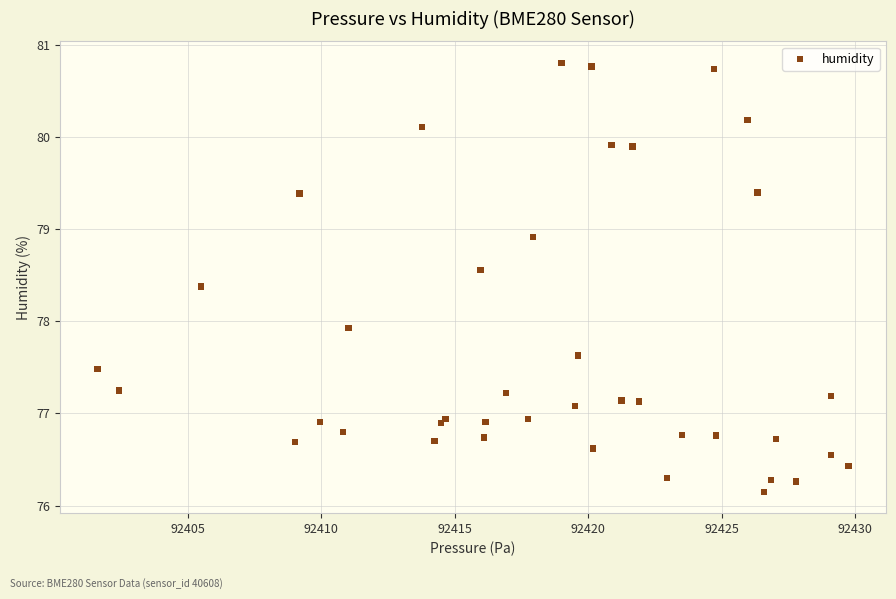

What Y value in the scatter plot is closest to 78?

77.9